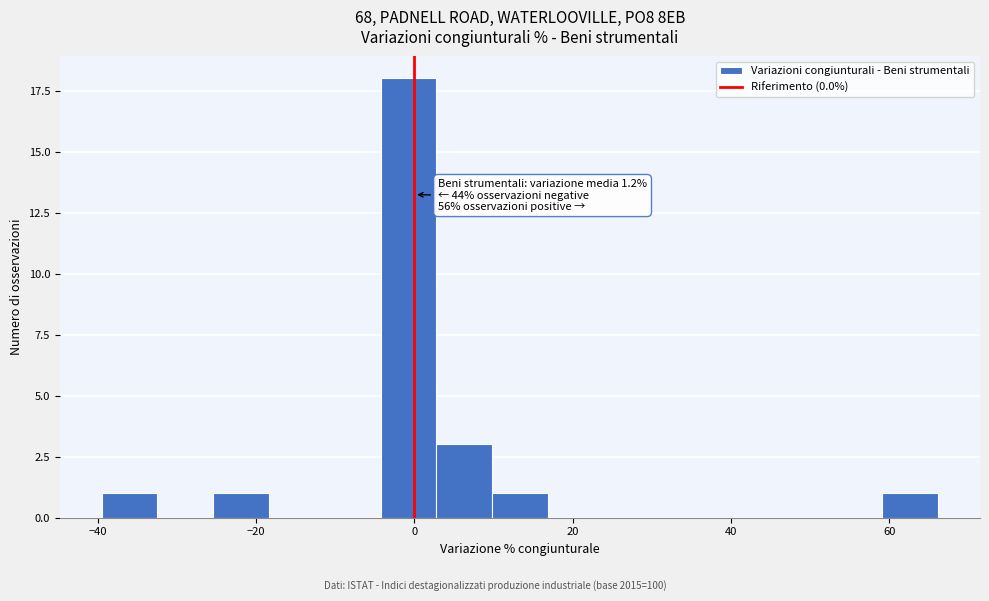

Read against the x-axis, roughly where is the centre of the tallest bar?

0